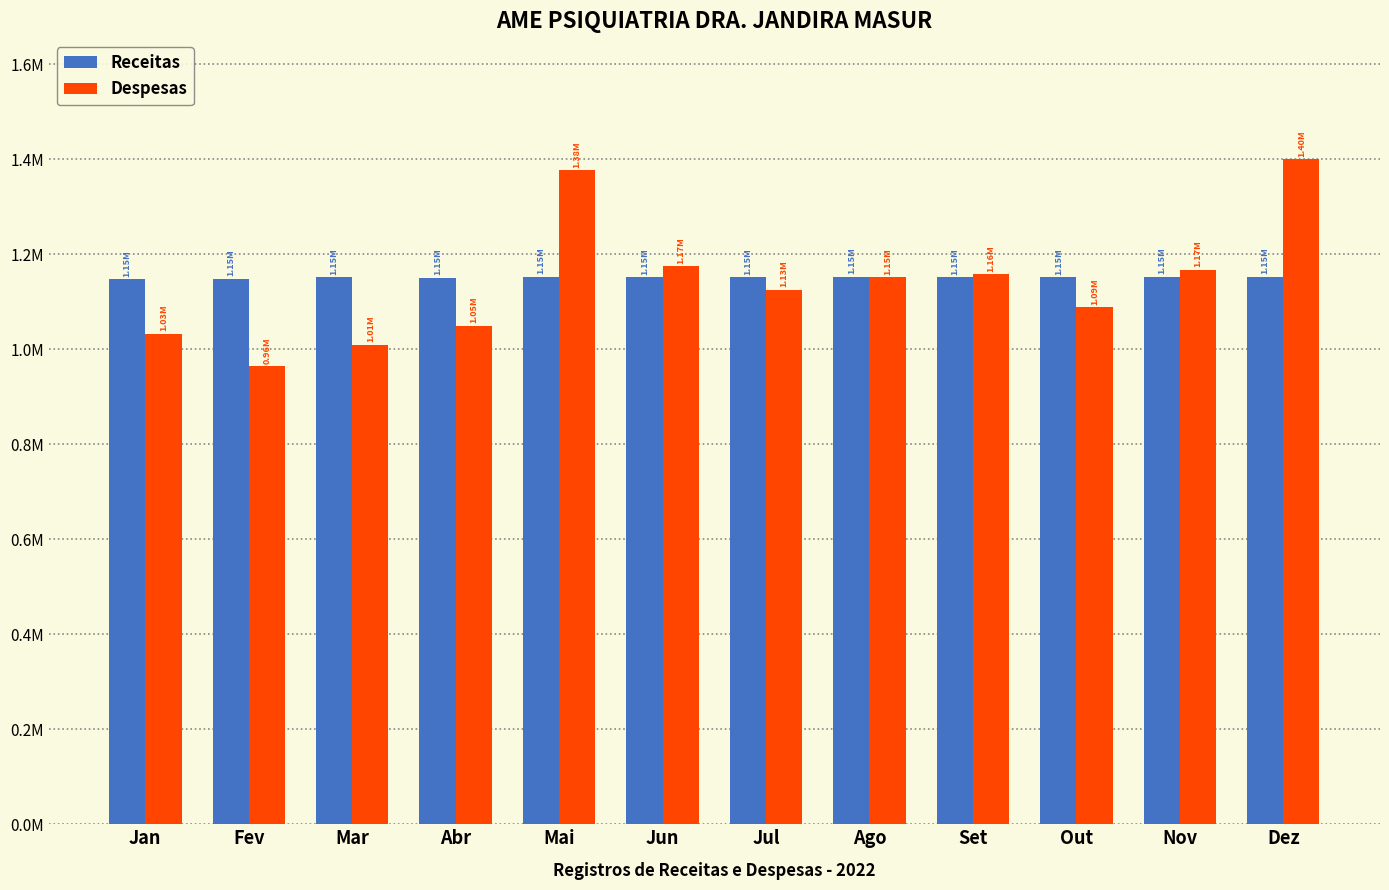

Does the chart contain stacked bars?

No